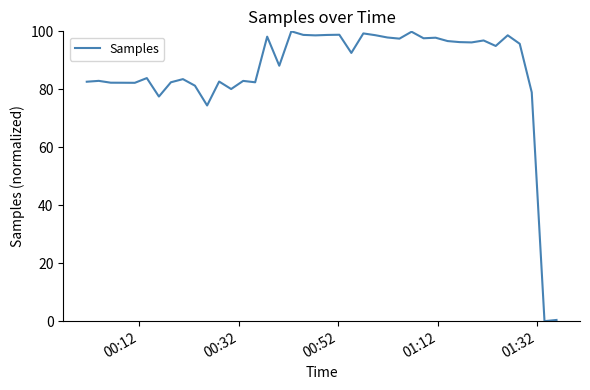

What is the greatest value displayed?

100.0